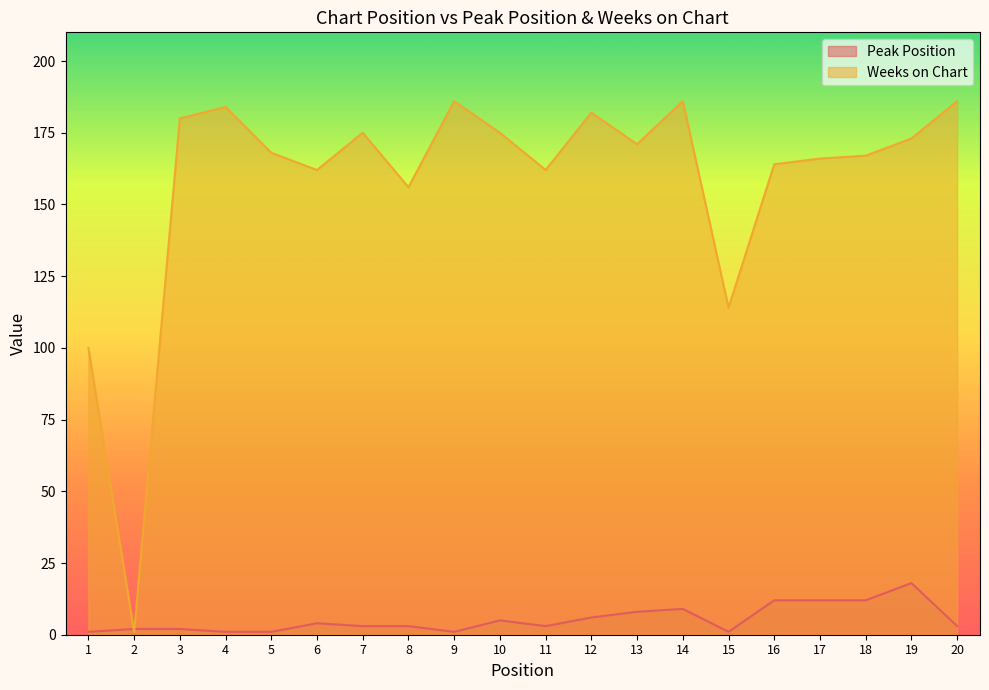

What is the approximate value of Peak Position at 10, to the nearest 5?

5